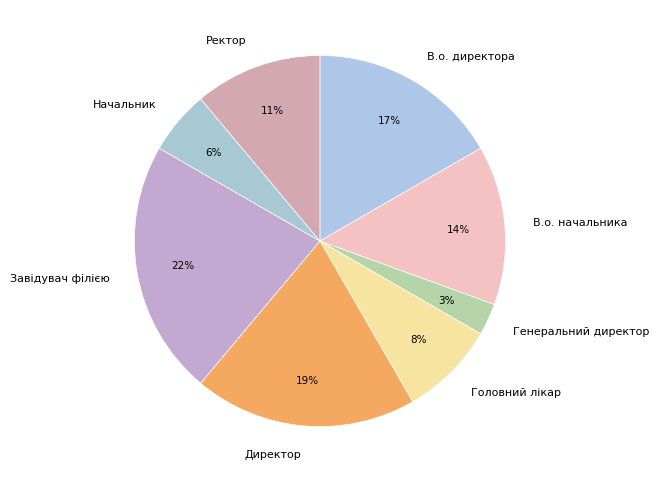

Combined, do Начальник and Головний лікар account for over 50%?

No